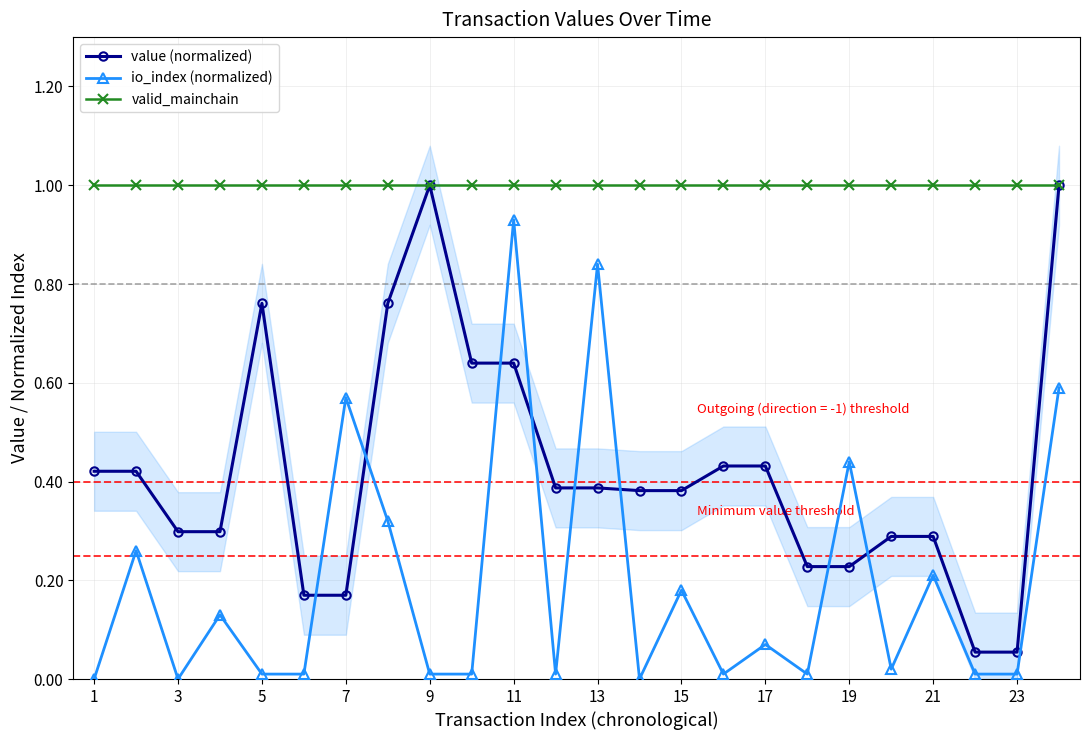

What is the value of the value (normalized) point at the 15th from the left?

0.4